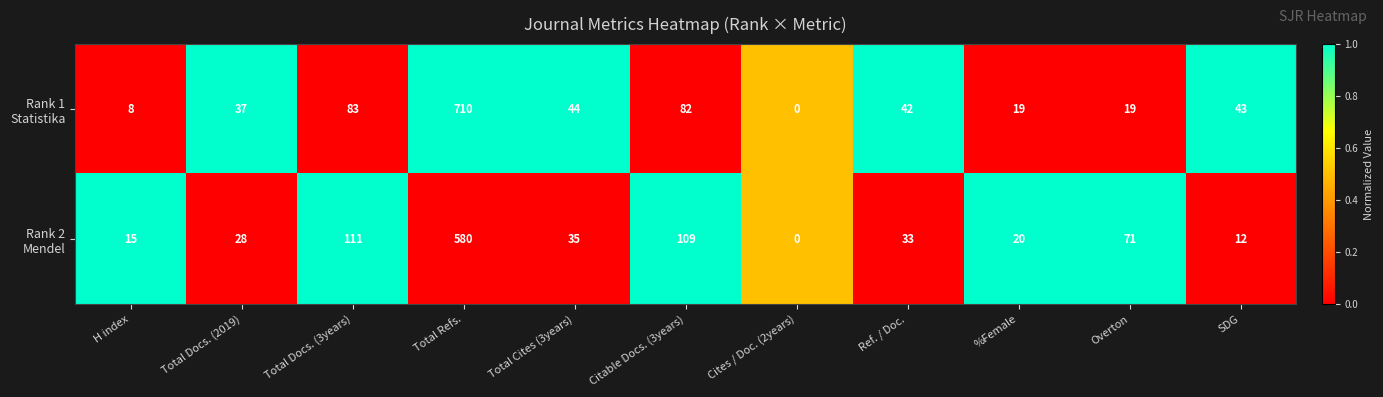

At which category is the sum across all series the highest?

Total Refs.